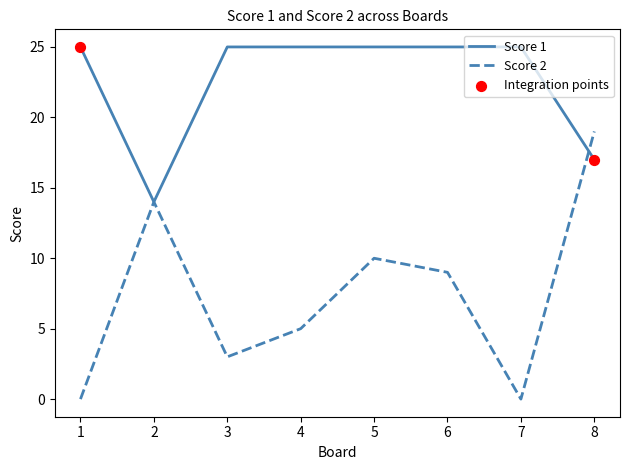

Which series changed the most between 1 and 5?

Score 2